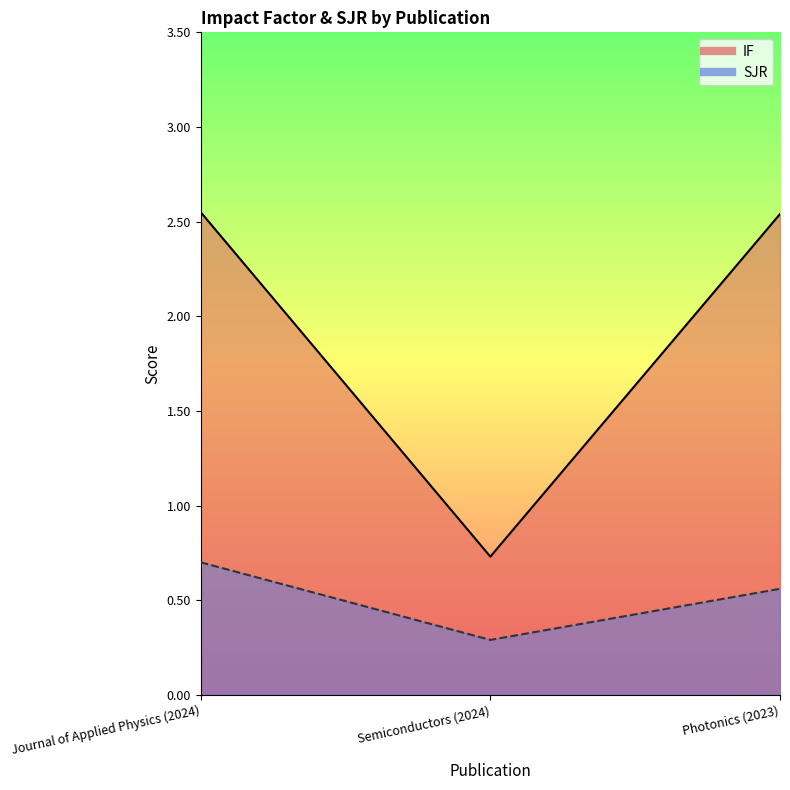

The value of SJR at Journal of Applied Physics (2024) is 0.7. True or false?

True